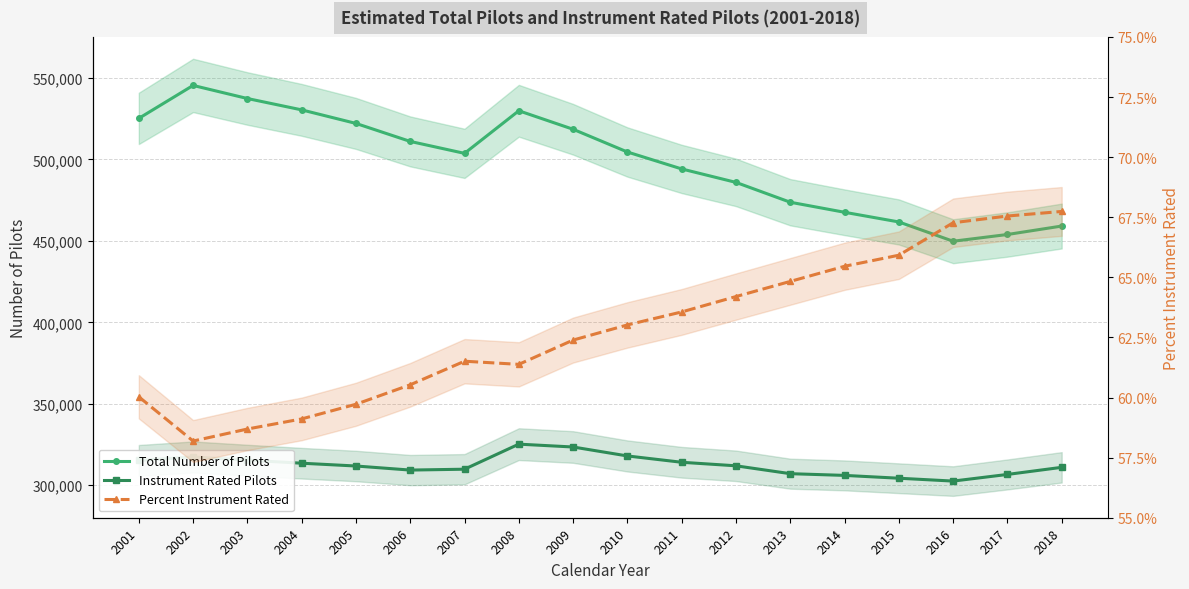

In Total Number of Pilots, how many points are higher than both neighbors (excluding endpoints)?

2